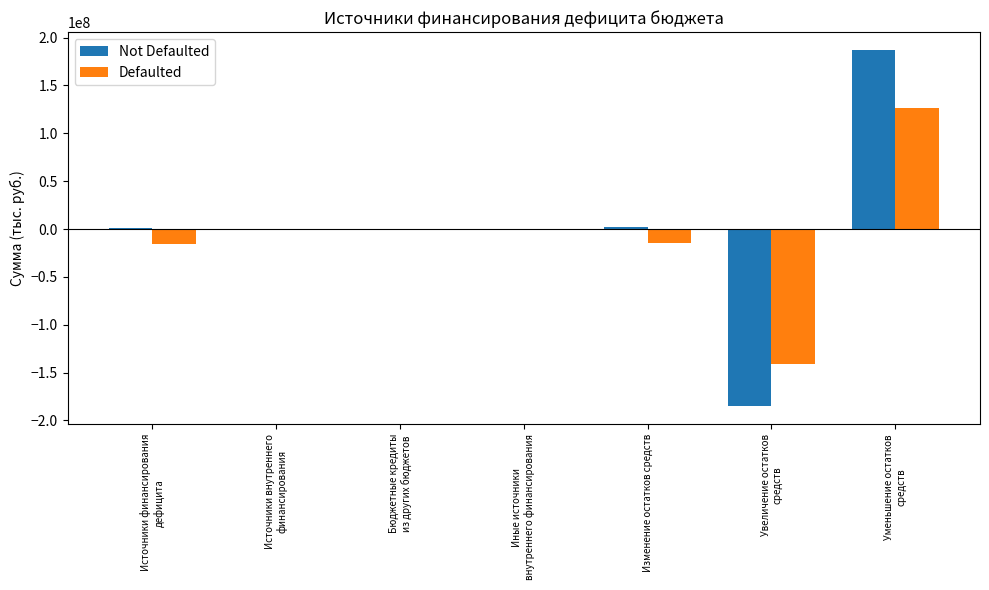

At which category is the sum across all series the highest?

Уменьшение остатков
средств